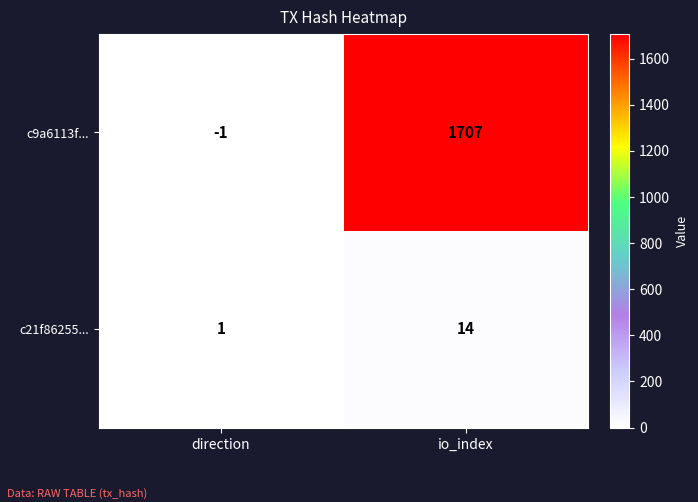

Which category has the lowest value across all series?

direction